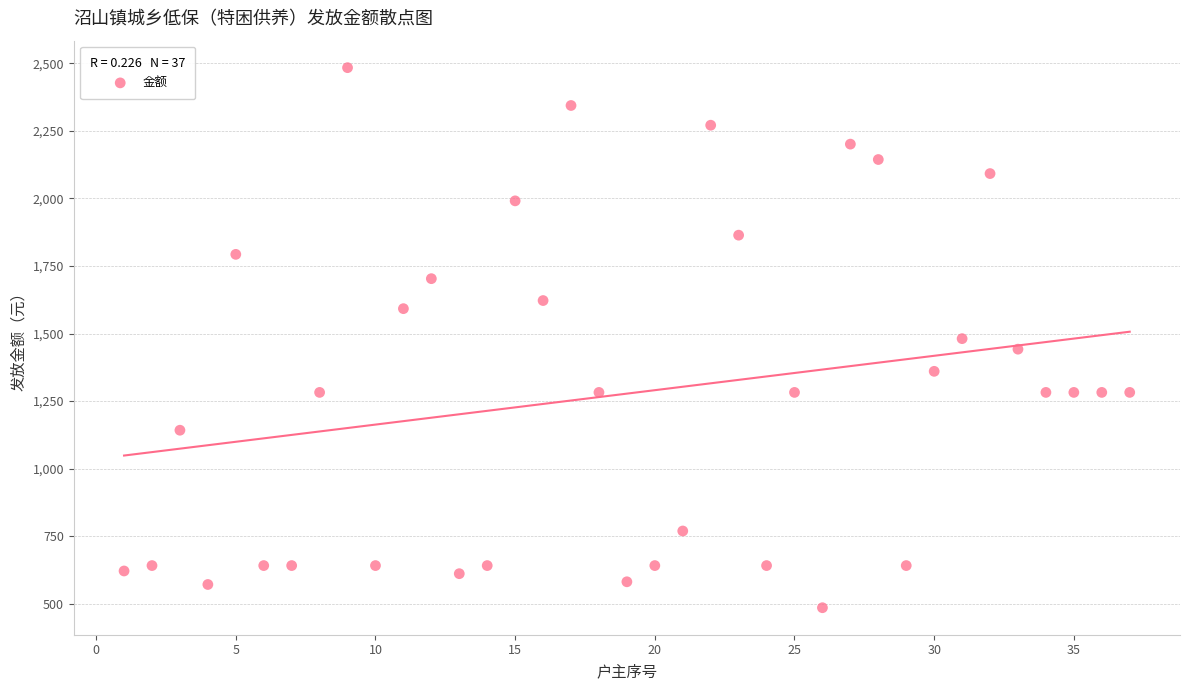

What is the range of X values (max minus min)?

36